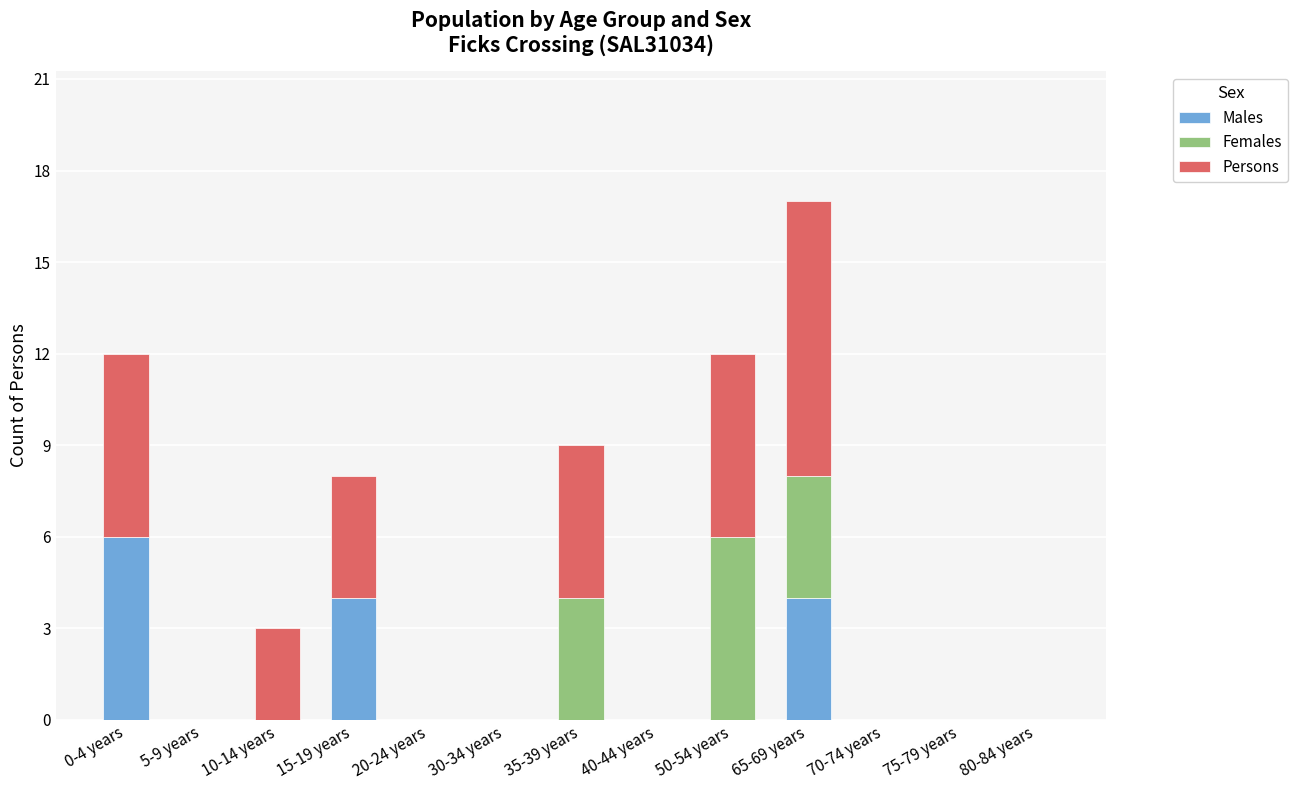

What is the highest value of the Males series?

6